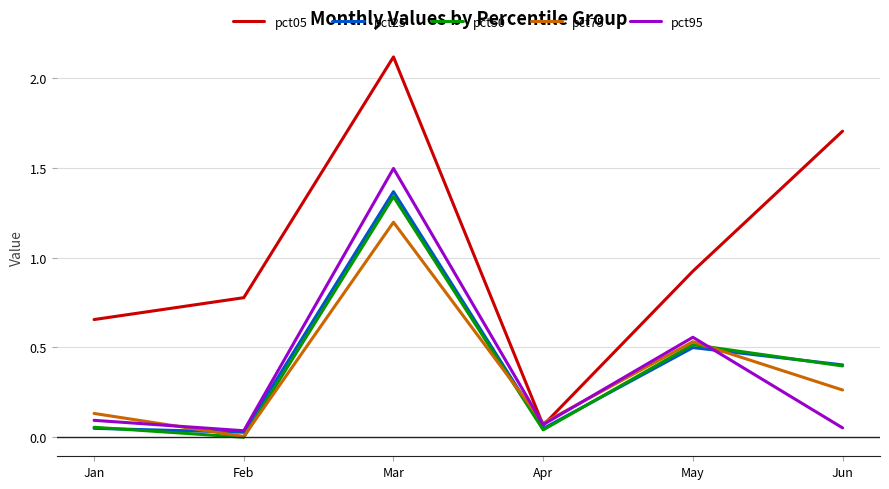

Rank the categories by pct05 value from highest to lowest.

Mar, Jun, May, Feb, Jan, Apr